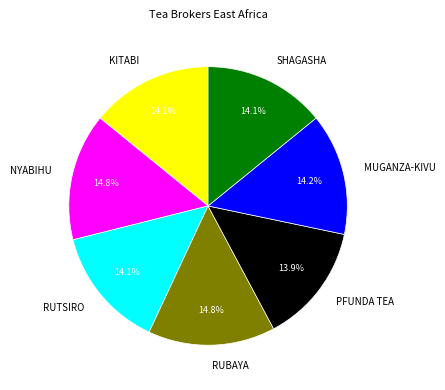

To the nearest percent, what is the difference between the largest and smallest slice percentages?

1%